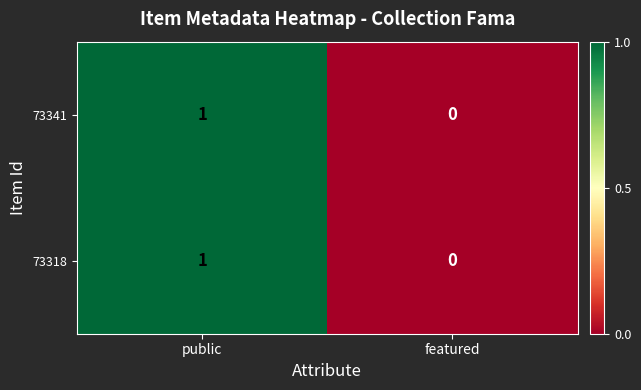

Rank the categories by 73341 value from lowest to highest.

featured, public